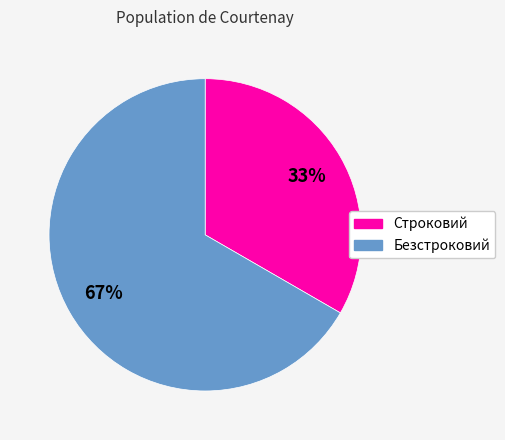

Which category has the smallest portion of the pie?

Строковий